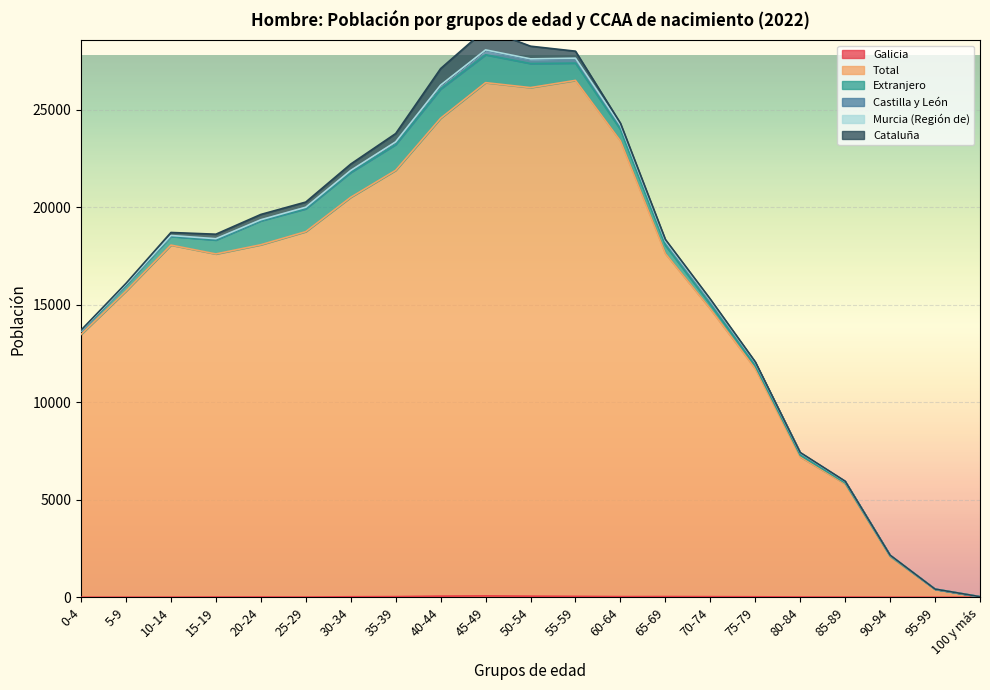

Where does the Galicia series first go above 15?

30-34